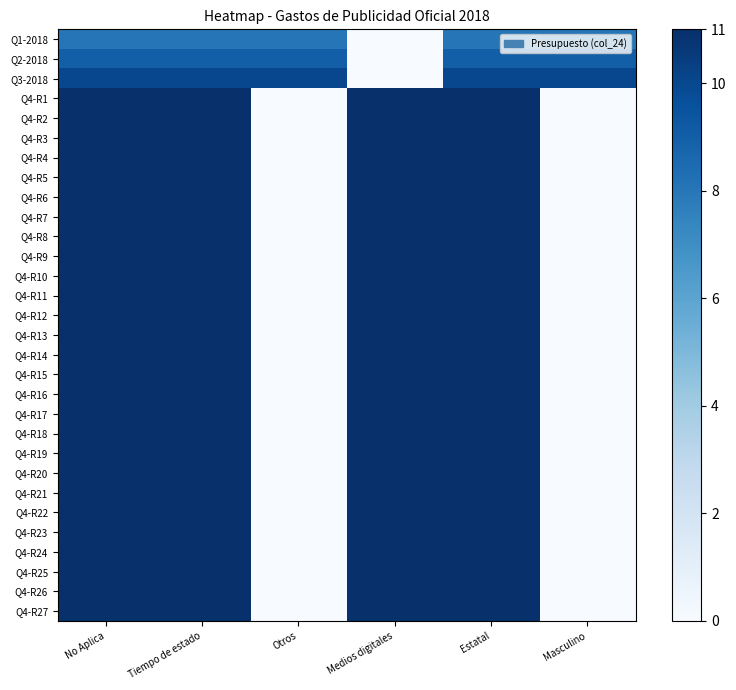

At Otros, list the series in order from largest to smallest.

Q3-2018, Q2-2018, Q1-2018, Q4-R1, Q4-R2, Q4-R3, Q4-R4, Q4-R5, Q4-R6, Q4-R7, Q4-R8, Q4-R9, Q4-R10, Q4-R11, Q4-R12, Q4-R13, Q4-R14, Q4-R15, Q4-R16, Q4-R17, Q4-R18, Q4-R19, Q4-R20, Q4-R21, Q4-R22, Q4-R23, Q4-R24, Q4-R25, Q4-R26, Q4-R27